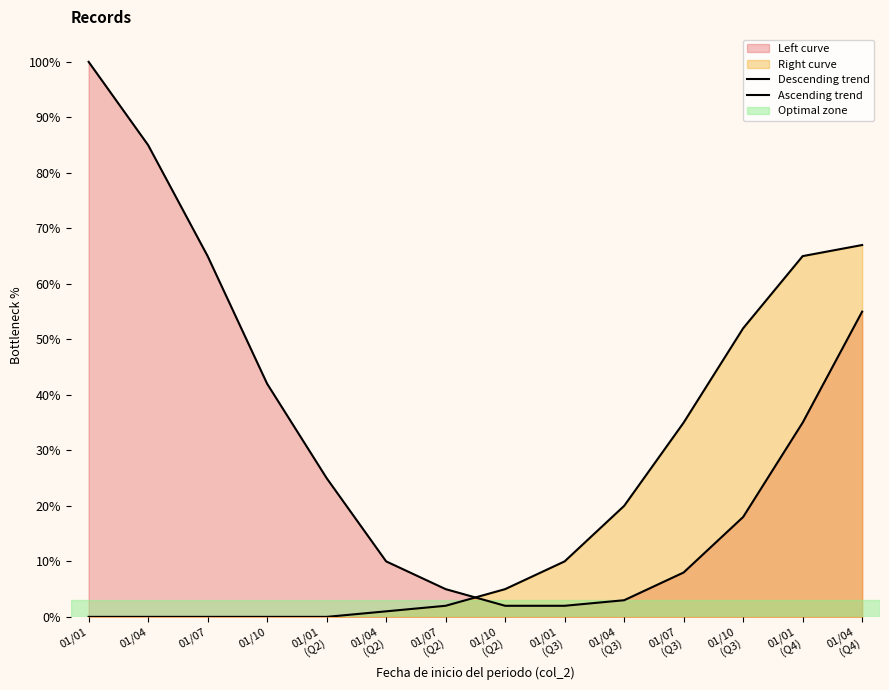

What is the maximum value shown in the chart?

100